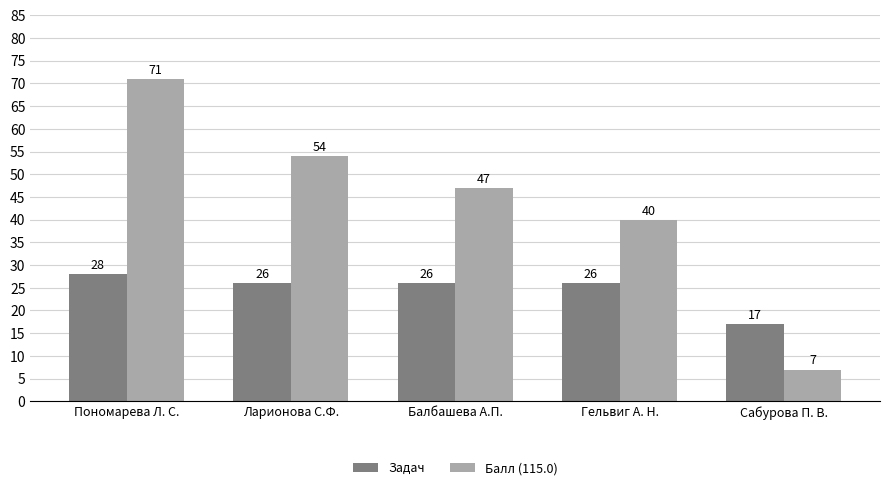

What is the sum of the Балл (115.0) values at Гельвиг А. Н. and Ларионова С.Ф.?

94